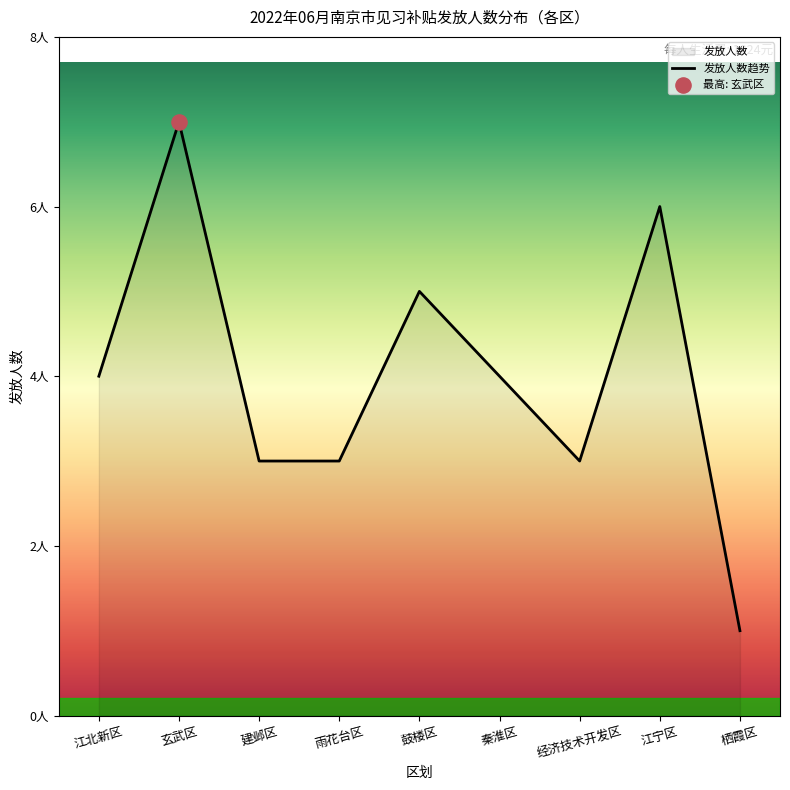

Approximately how many times larger is the value at 玄武区 compared to 江北新区?

1.8